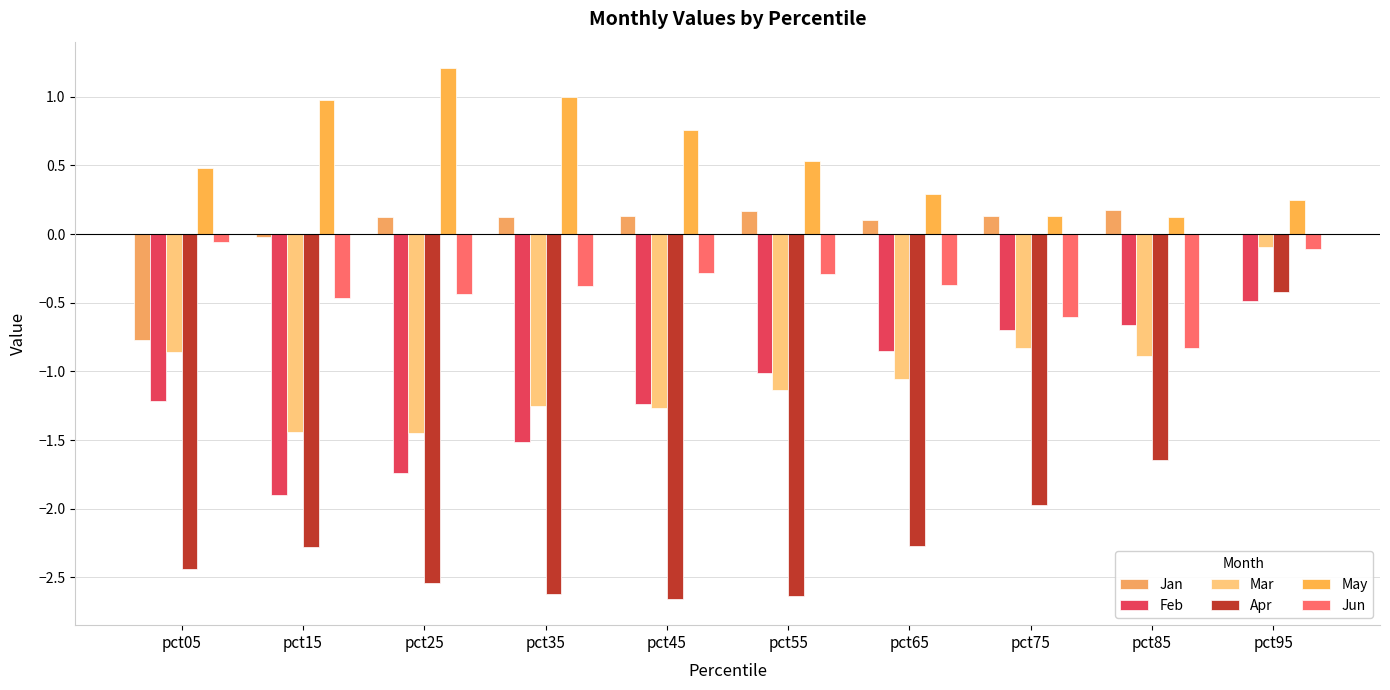

Which series has the largest total across all categories?

May